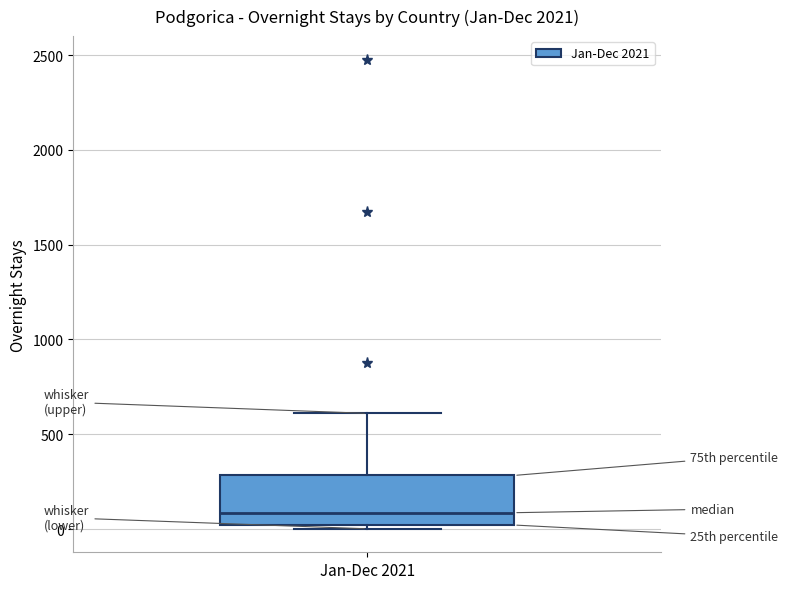

Where is the lower edge of the box for Jan-Dec 2021 on the y-axis? The values are not printed on the chart, so give them approximately, as read against the axis.

0